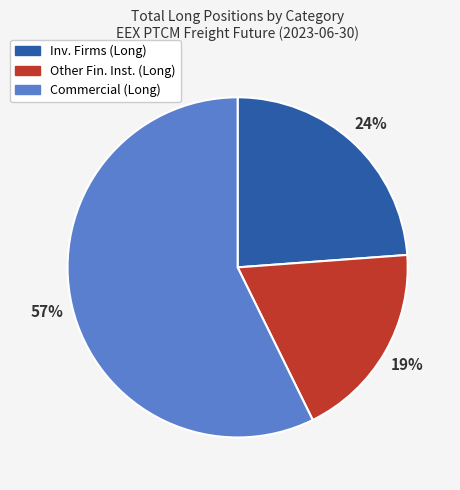

To the nearest percent, what is the average slice percentage?

33%